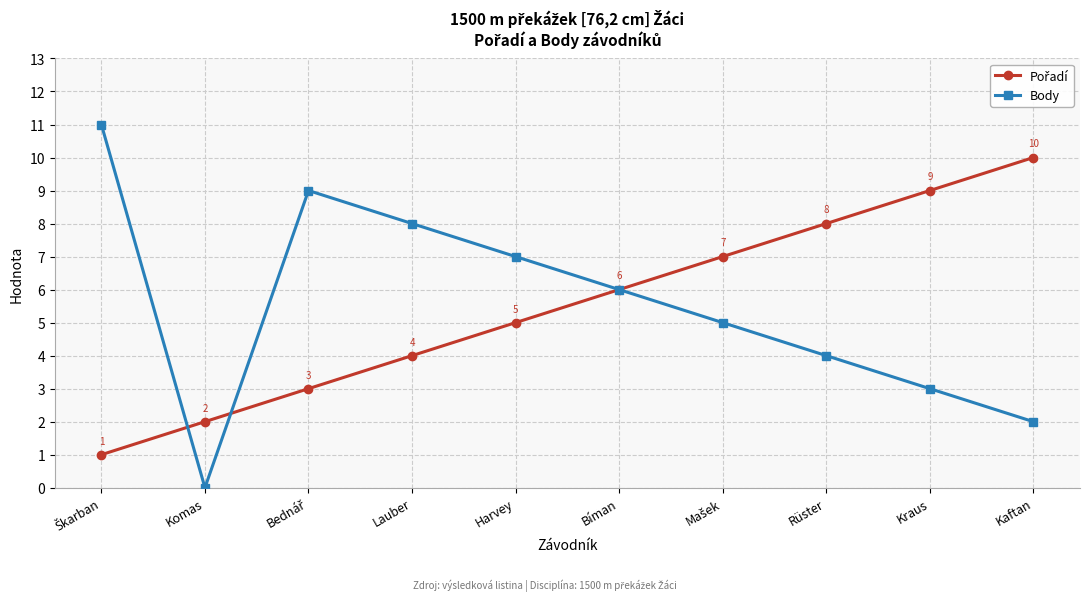

What is the total value across all series at Rüster?

12